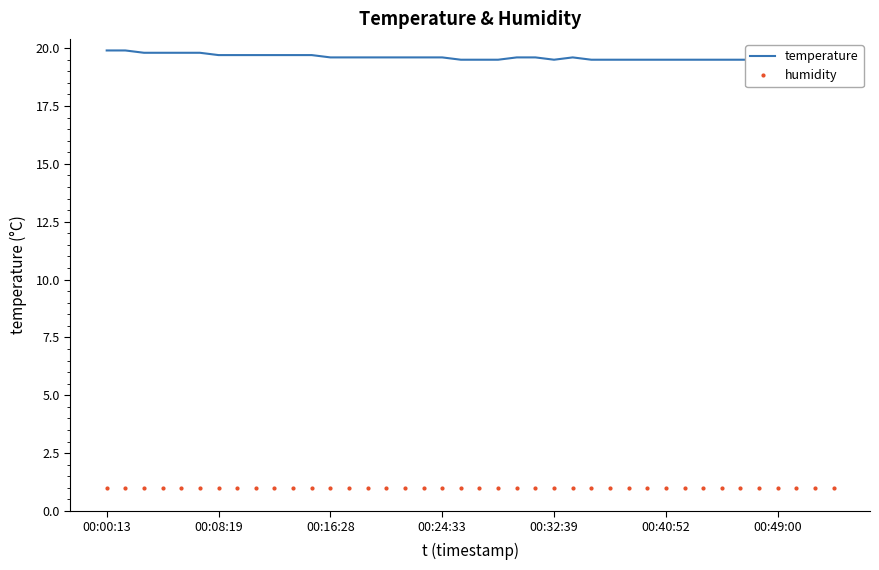

Which label corresponds to the largest value in the chart?

00:00:13